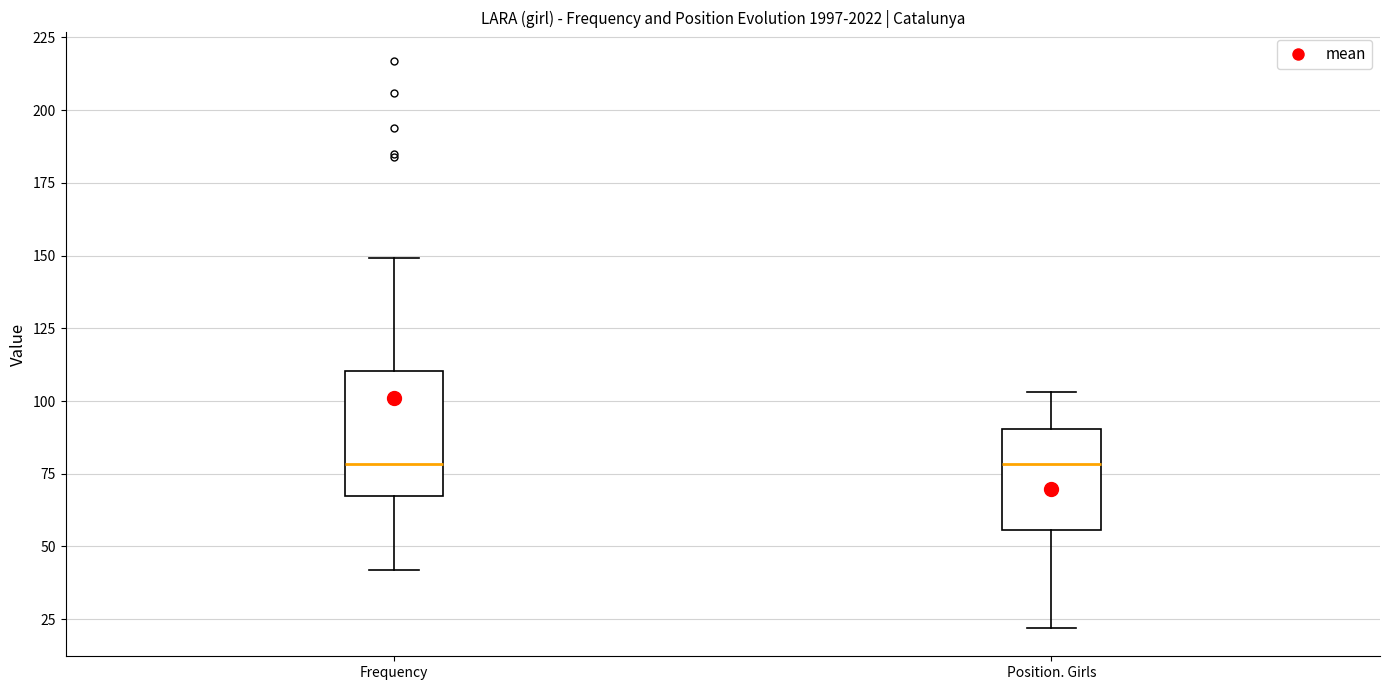

Which box is the tallest, from its lower edge to its upper edge?

Frequency